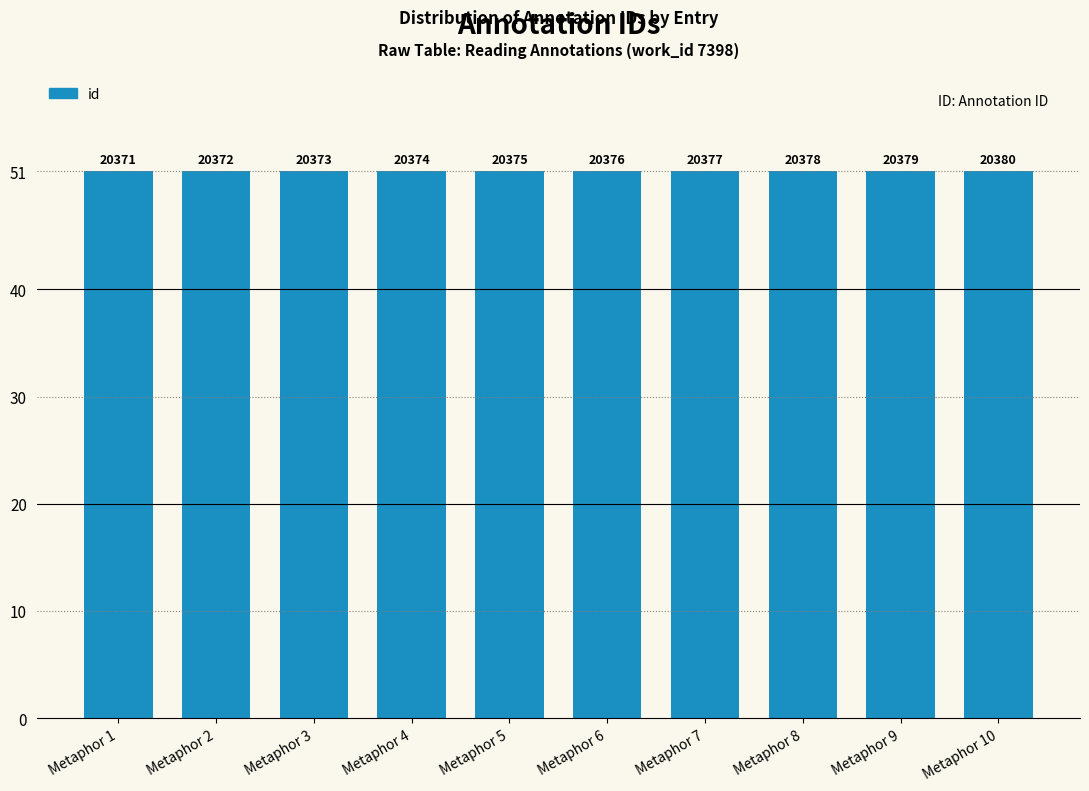

Does the chart contain stacked bars?

No